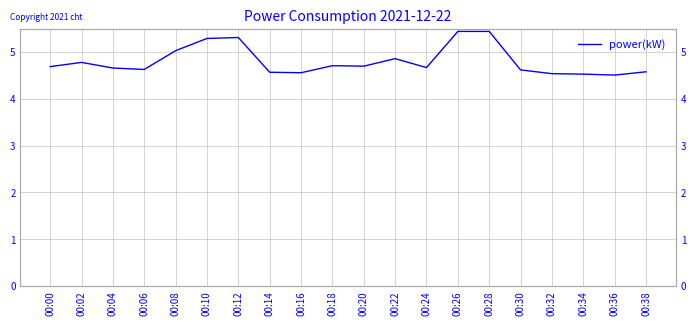

What is the change in value from 00:00 to 00:36?

-0.2